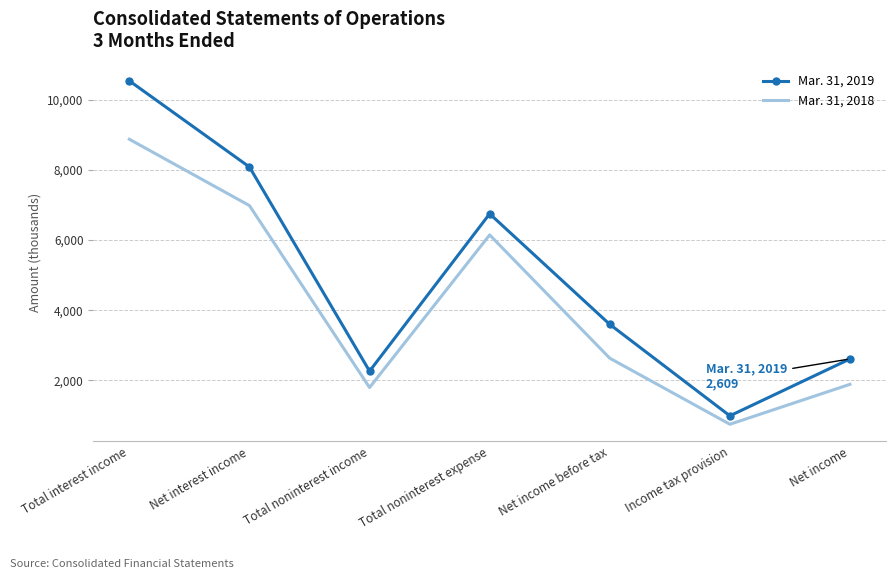

Rank the series by their maximum value, from highest to lowest.

Mar. 31, 2019, Mar. 31, 2018